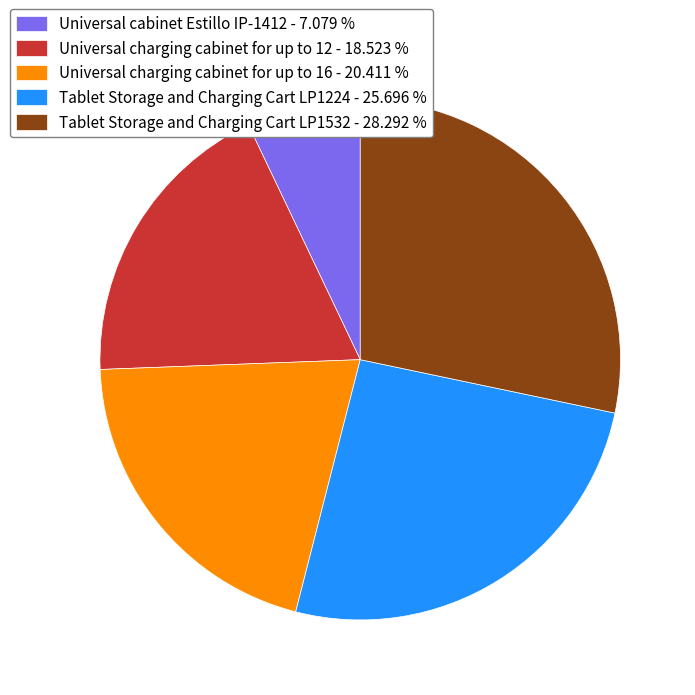

Combined, do Tablet Storage and Charging Cart LP1532 - 28.292 % and Universal charging cabinet for up to 16 - 20.411 % account for over 50%?

No